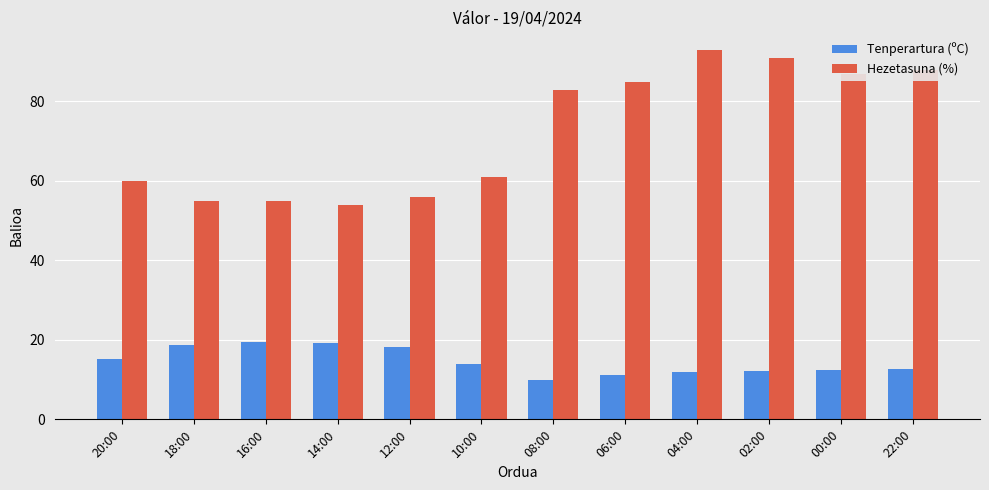

At which label is Hezetasuna (%) closest to 73?

08:00